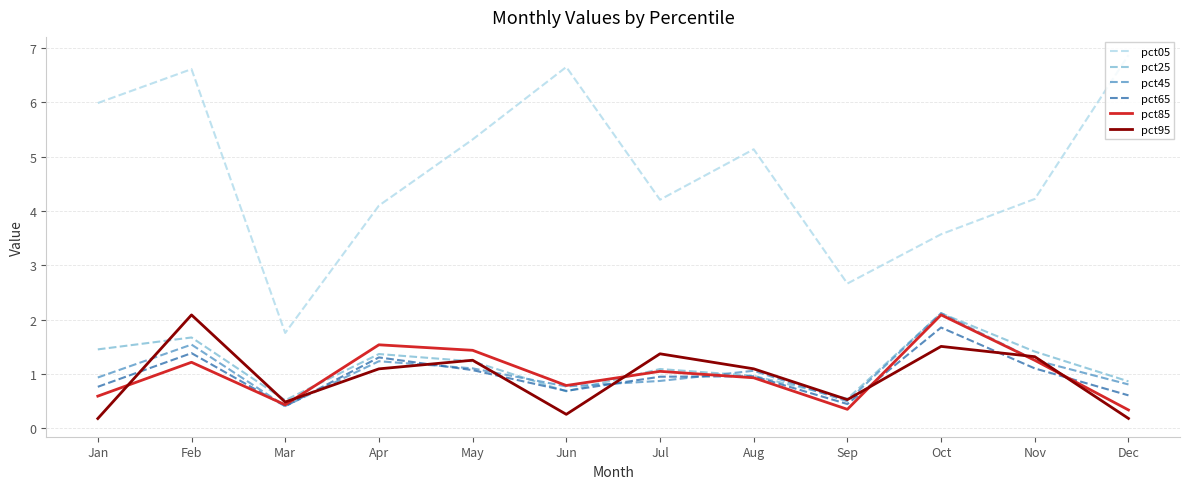

At which category does the chart reach its peak across all series?

Dec